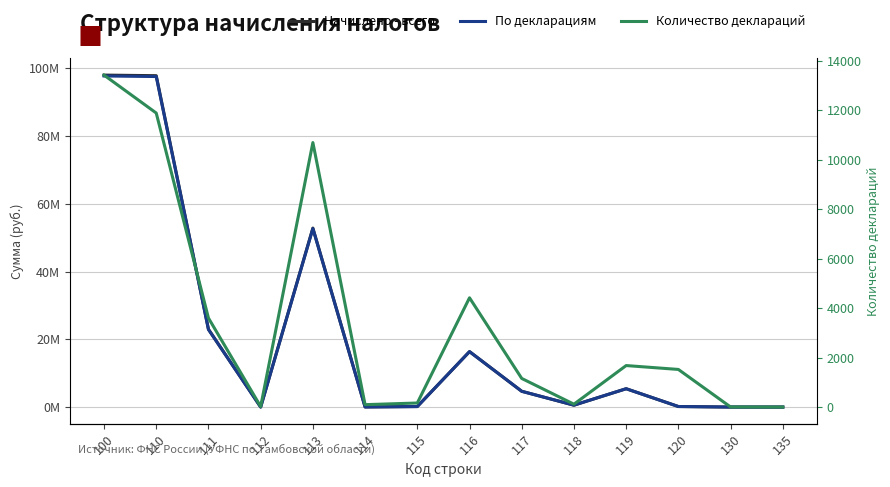

How many series are shown in this chart?

3